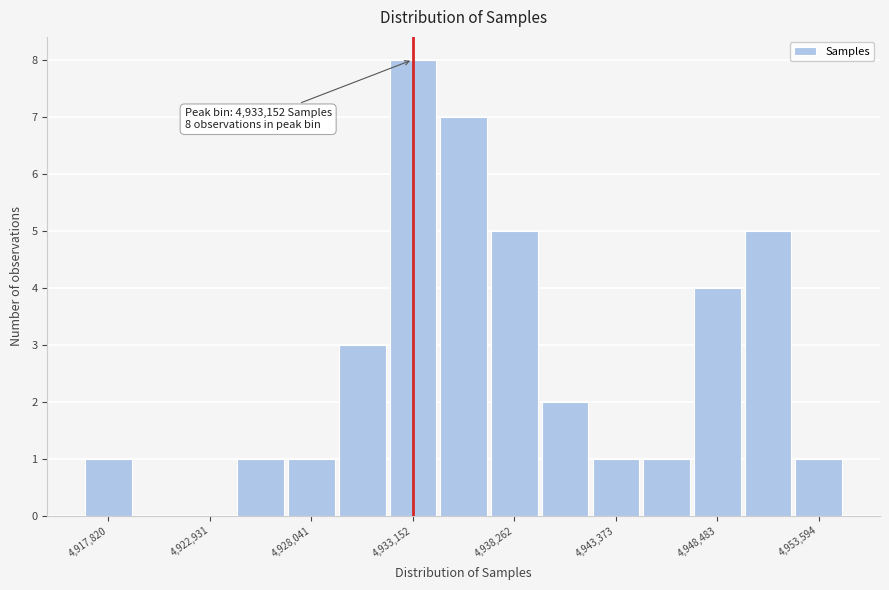

Around what value on the x-axis is the tallest bar? Give the approximate position of its centre, as read against the axis.

4933000